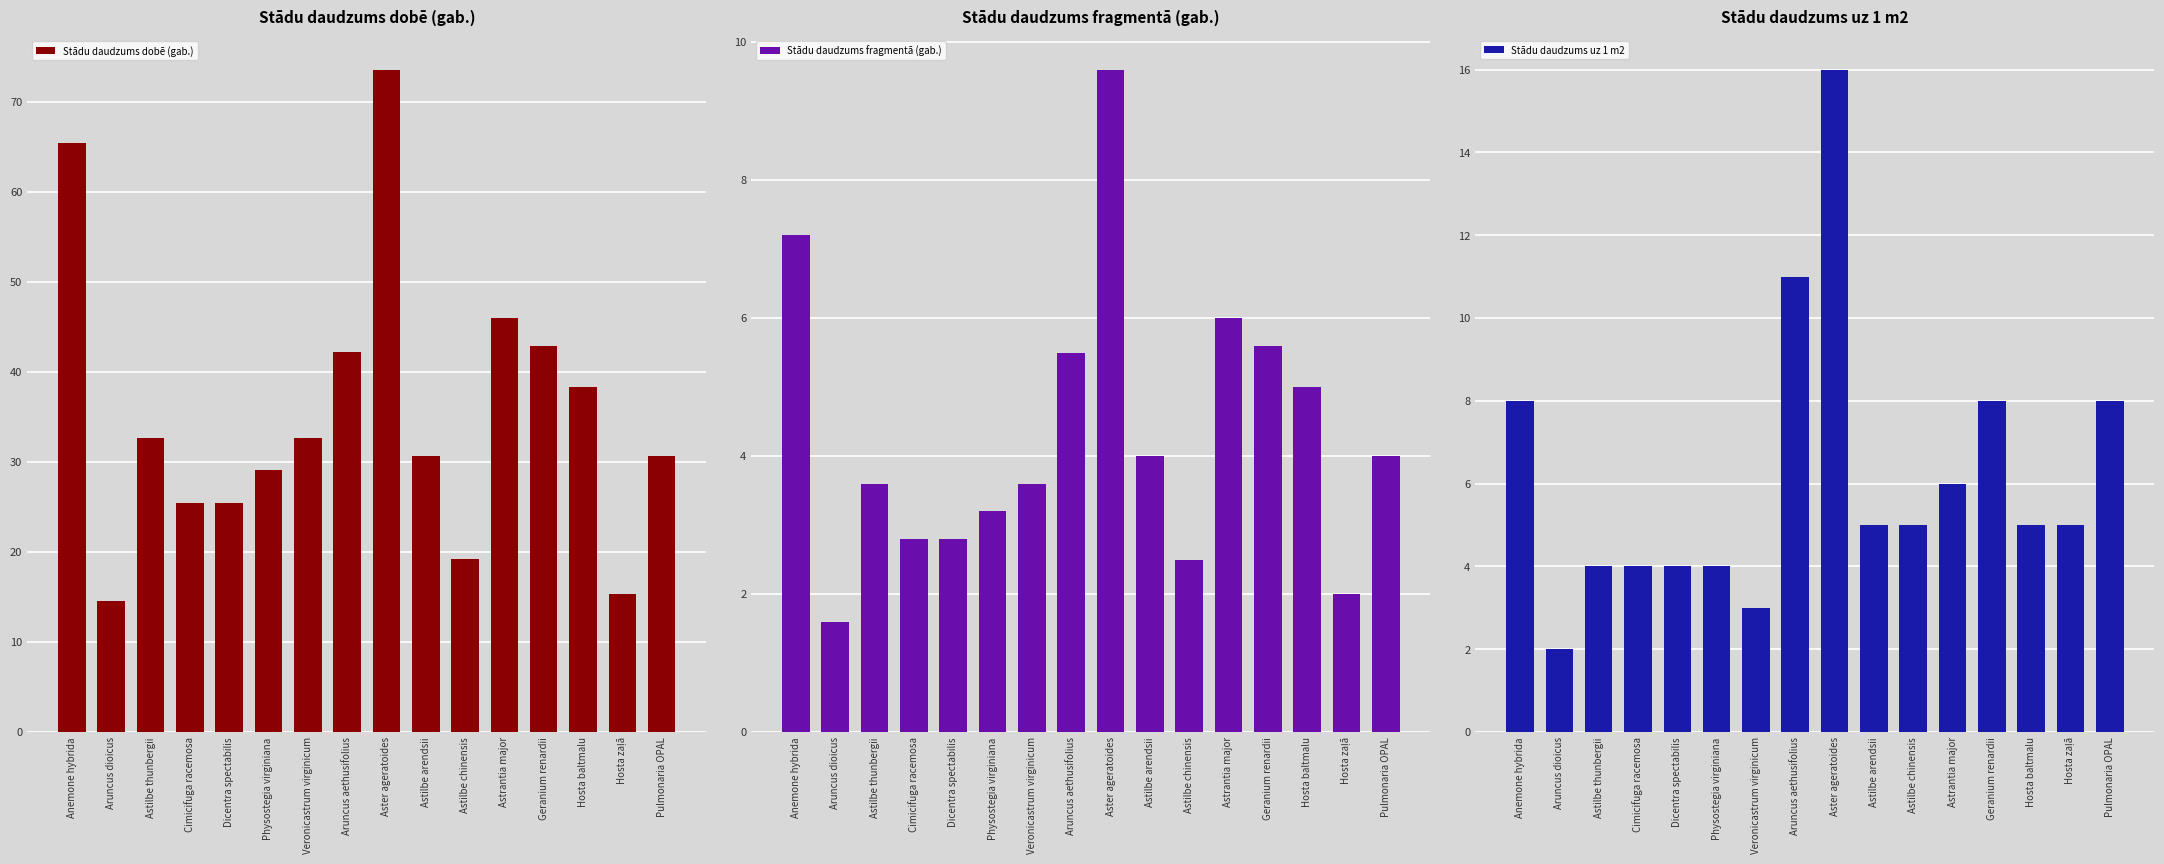

What is the approximate value of Stādu daudzums uz 1 m2 at Astrantia major?

6